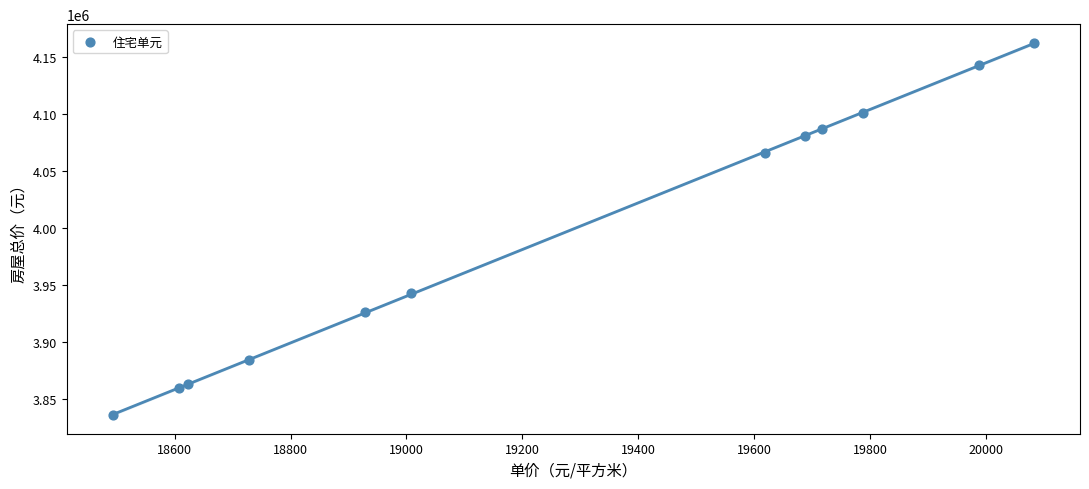

What Y value in the scatter plot is closest to 3999202?

3942829.4